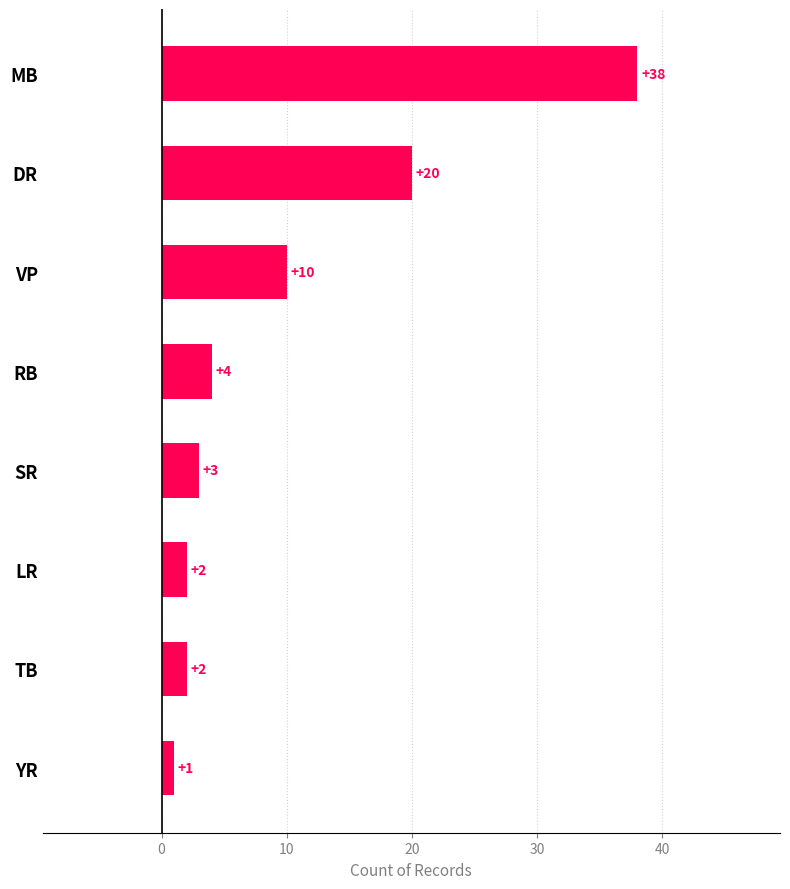

Reading top to bottom, what are all the values shown in this chart?

38	20	10	4	3	2	2	1